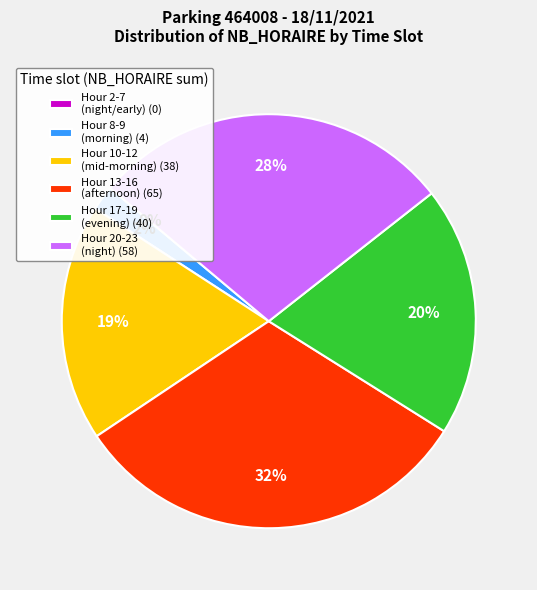

True or false: 15 accounts for 22% of the total.

False